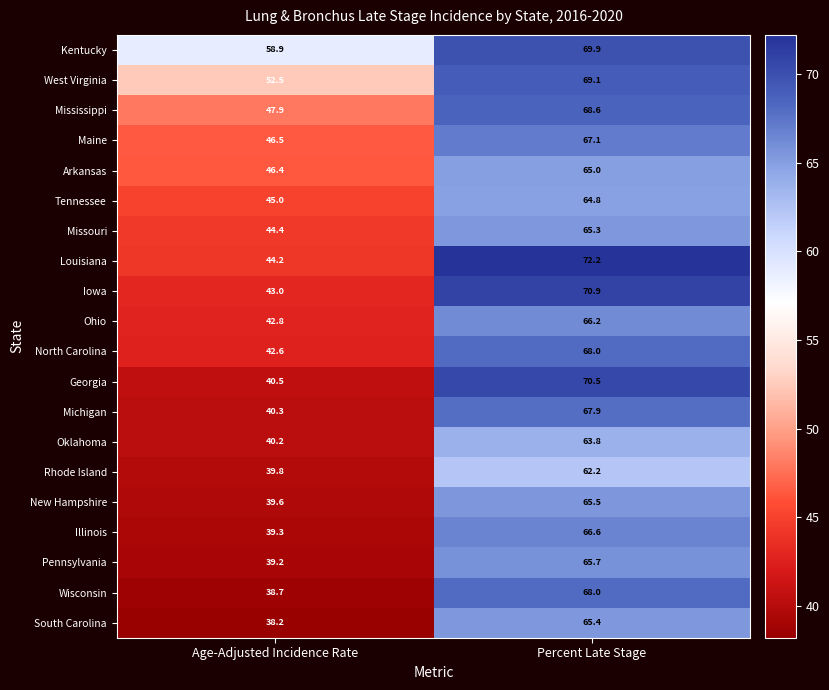

Between Age-Adjusted Incidence Rate and Percent Late Stage, which series saw the biggest shift?

Georgia